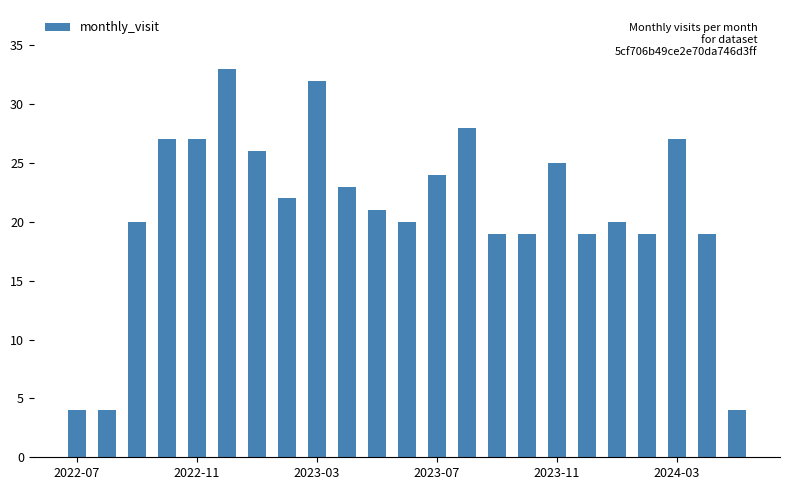

Reading left to right, extract all data points from this chart.

4	4	20	27	27	33	26	22	32	23	21	20	24	28	19	19	25	19	20	19	27	19	4